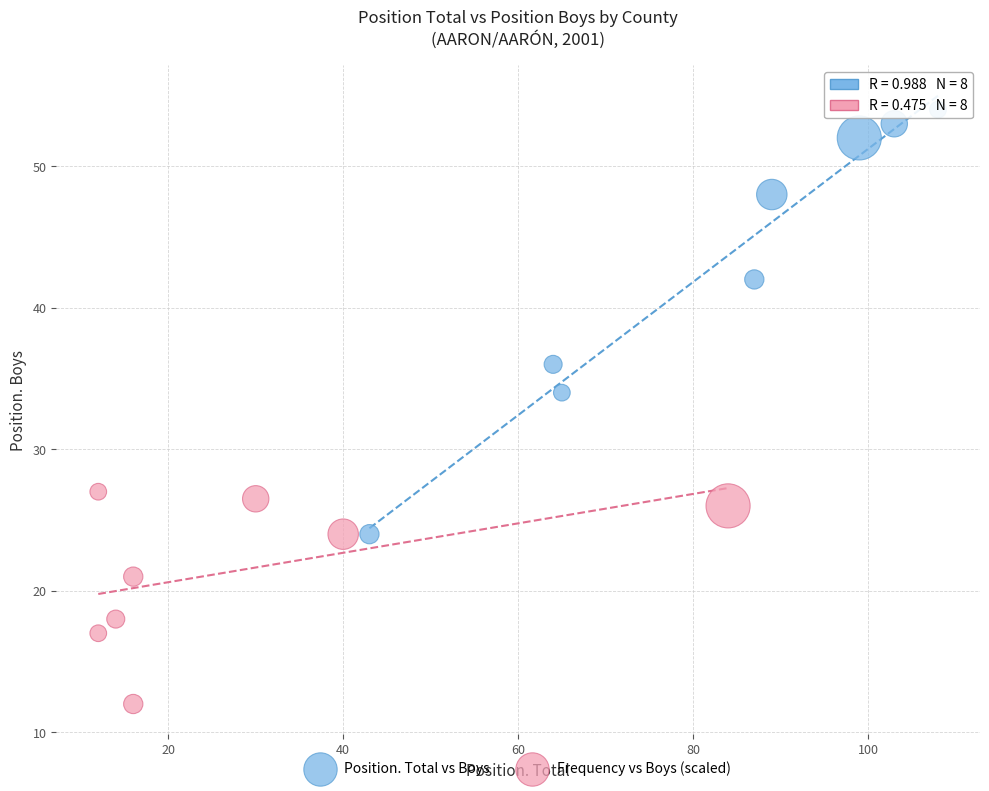

Which series reaches the maximum Y coordinate?

Position. Total vs Boys